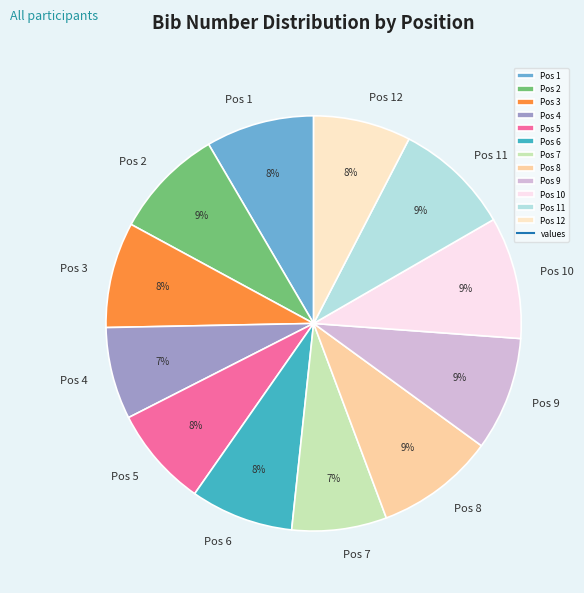

Combined, do Pos 8 and Pos 9 account for over 50%?

No